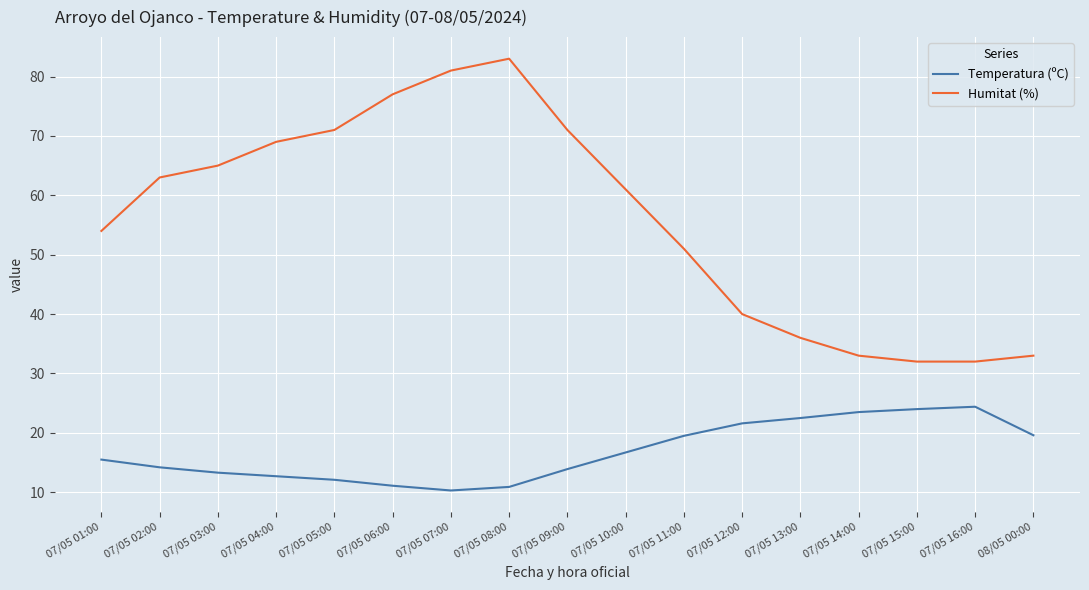

True or false: Temperatura (ºC) and Humitat (%) intersect in this chart.

False